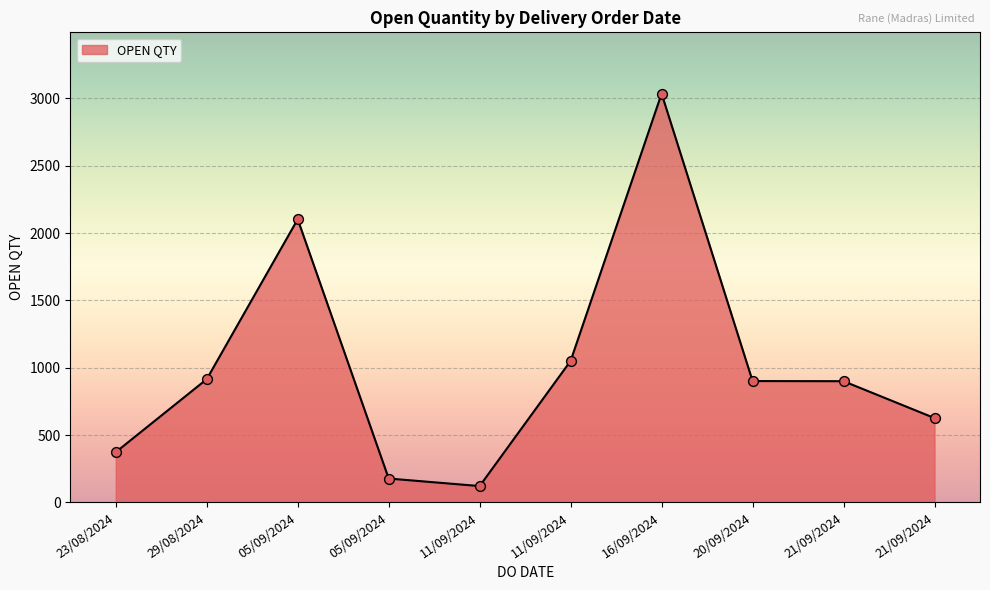

What is the ratio of the value at 05/09/2024 to the value at 21/09/2024?

2.3